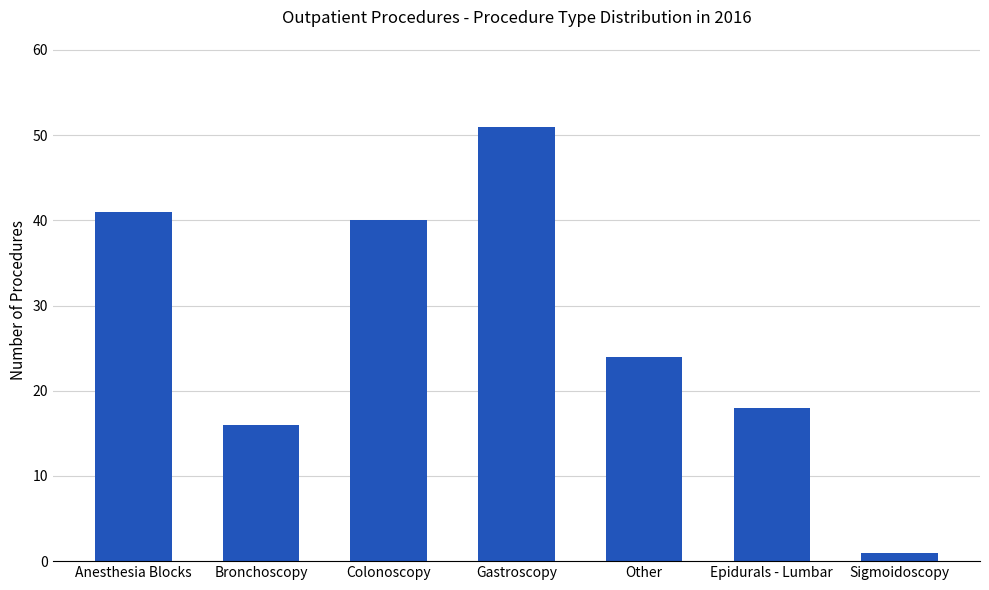

Reading left to right, extract all data points from this chart.

41	16	40	51	24	18	1